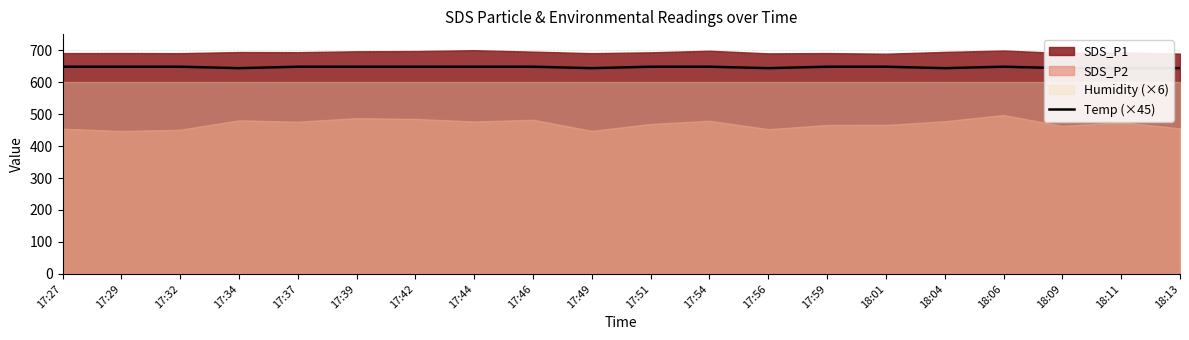

What is the change in value from 18:01 to 18:09?

-4.5